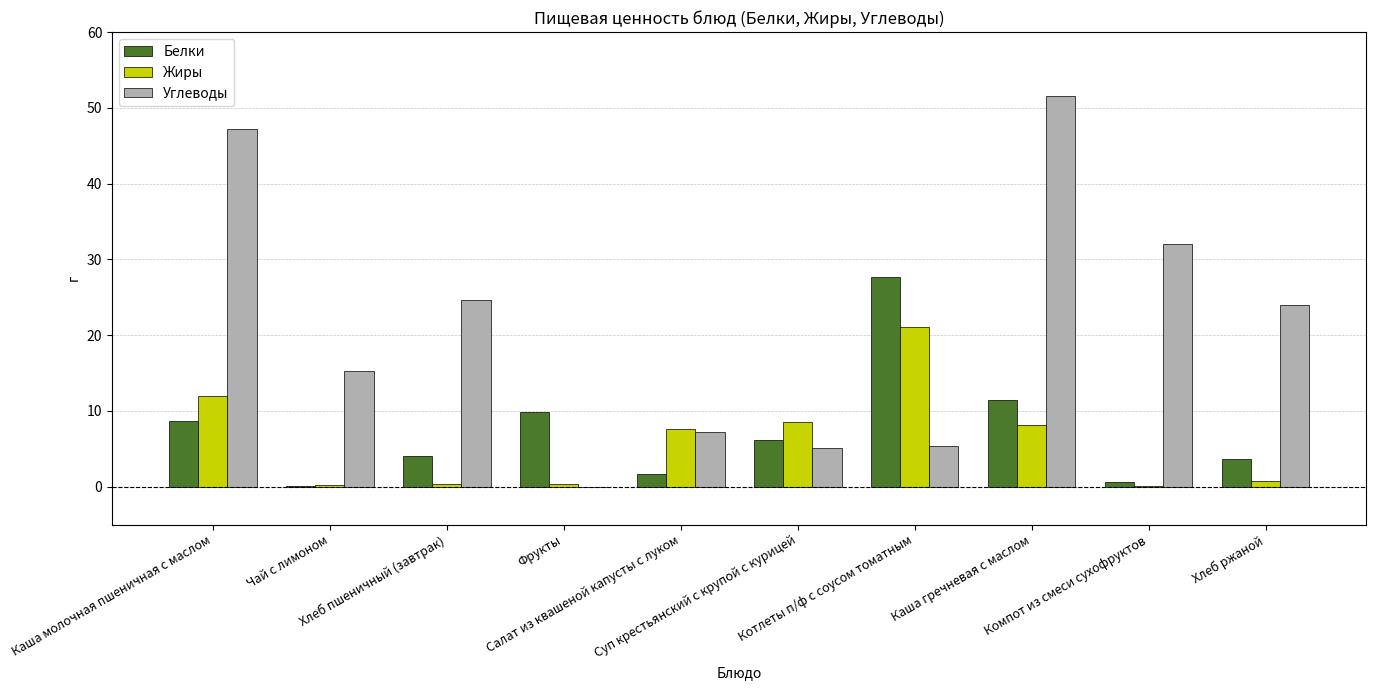

What is the maximum value shown in the chart?

51.5